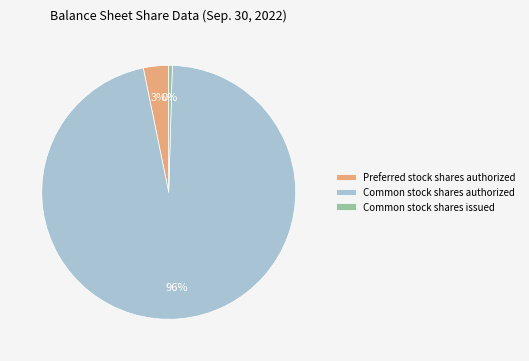

To the nearest percent, what is the average slice percentage?

33%